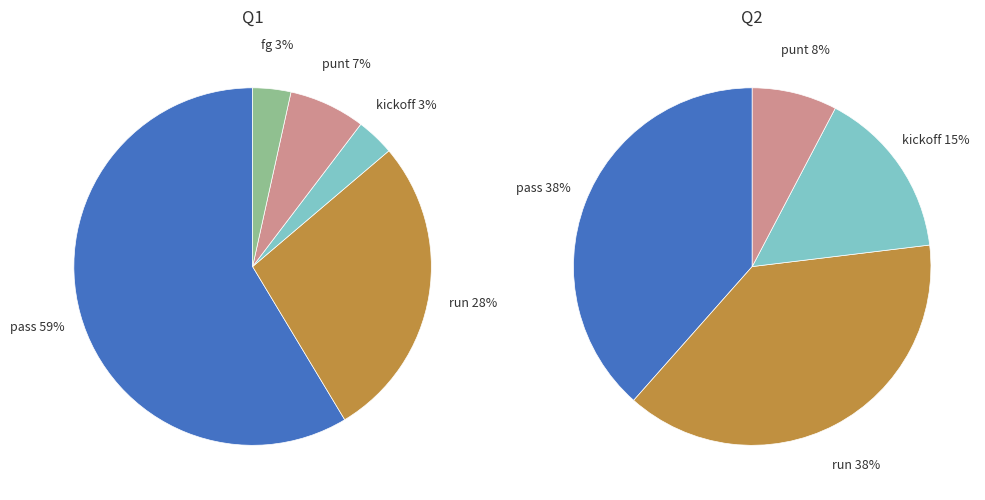

Does kickoff account for over 50% of the chart?

No